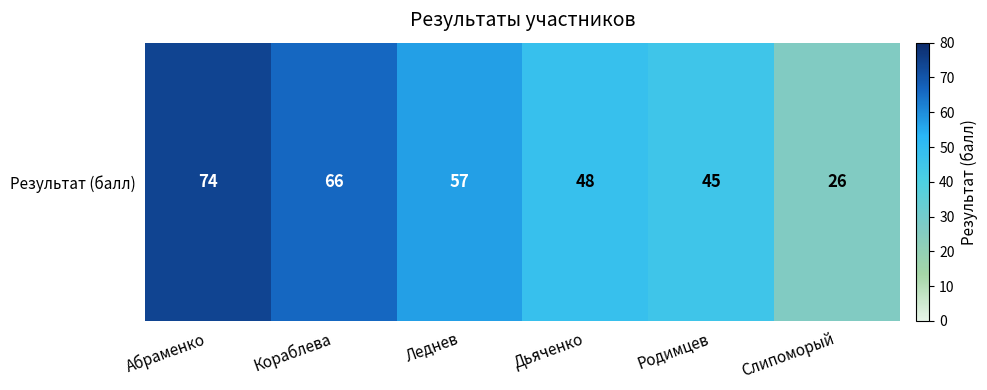

What is the sum of the values at Родимцев and Кораблева?

111